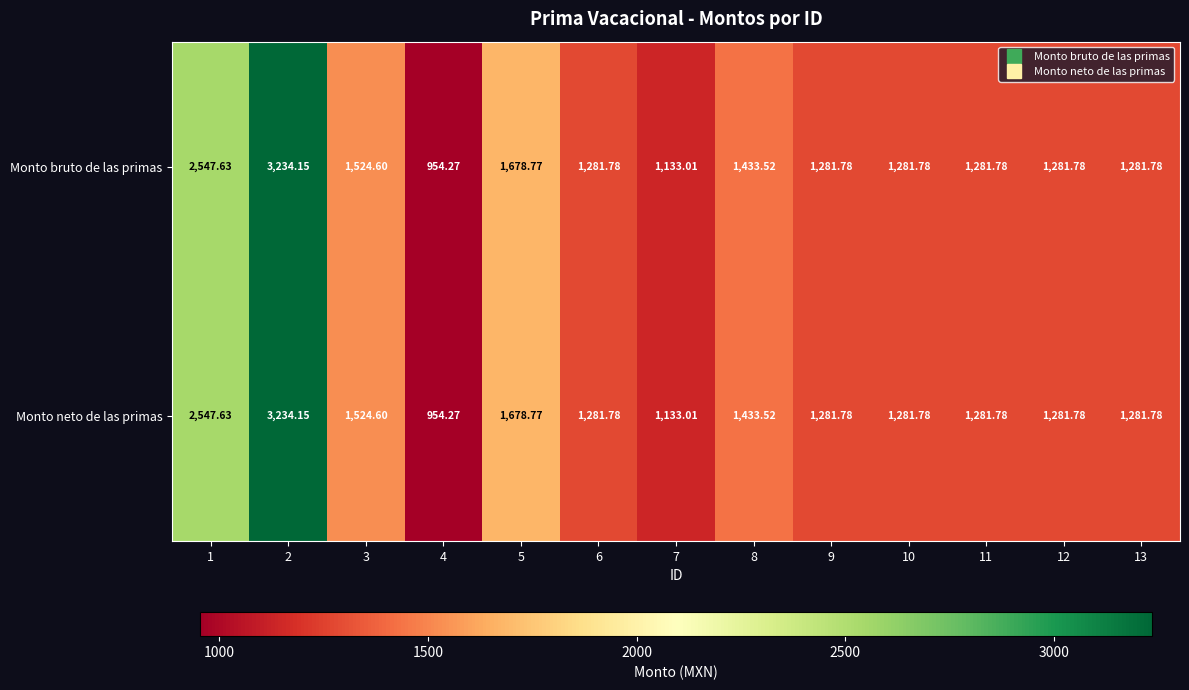

Is the value of Monto neto de las primas at 10 greater than the value of Monto bruto de las primas at 2?

No